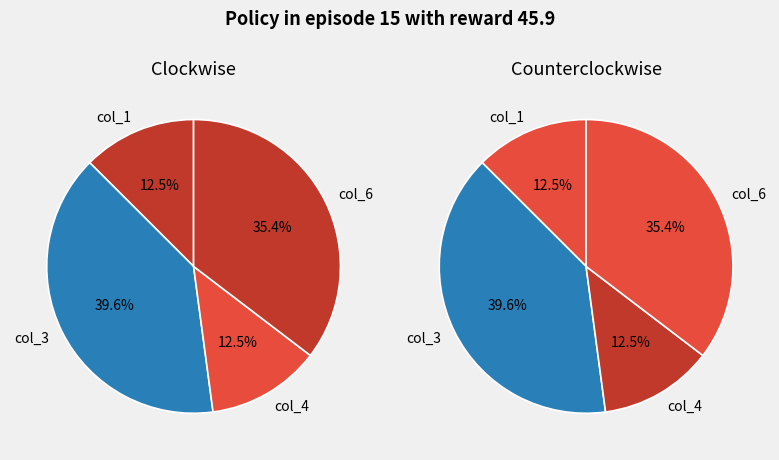

True or false: col_1 accounts for 13% of the total.

True